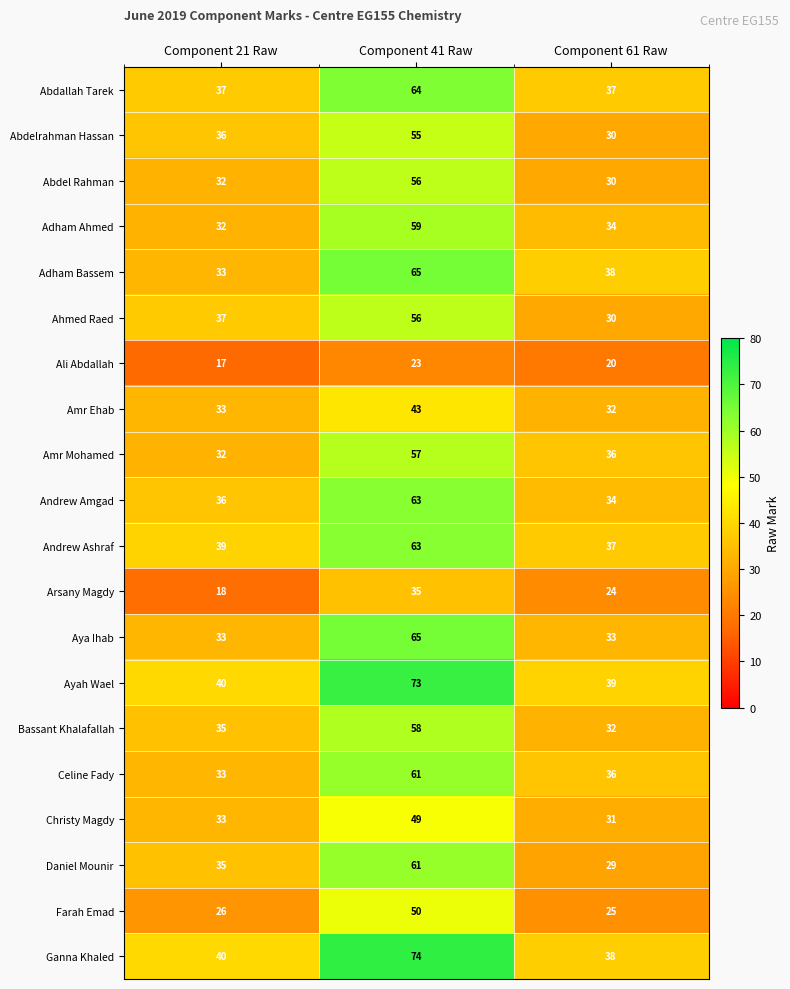

Where does the Adham Bassem series first go above 38?

Component 41 Raw